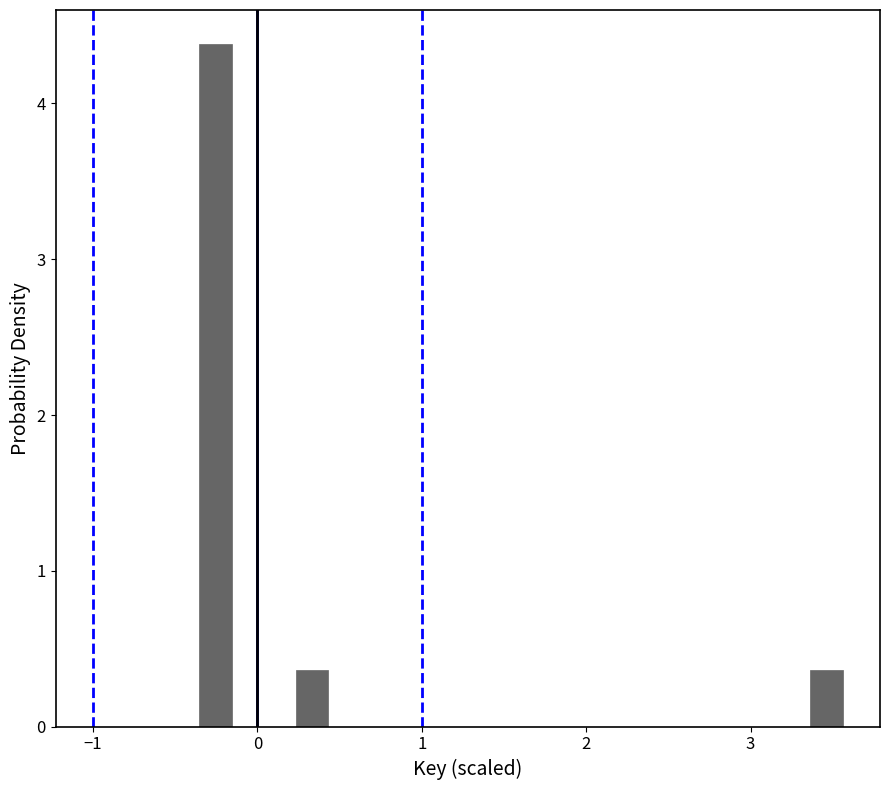

Read against the x-axis, roughly where is the centre of the tallest bar?

-0.3